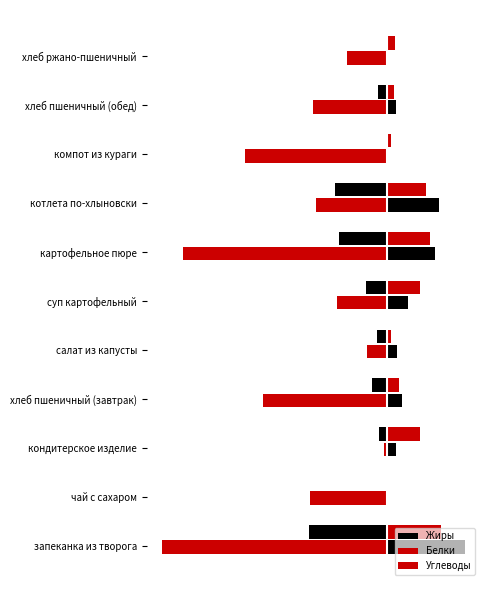

Read the Углеводы value at 10.

-7.9